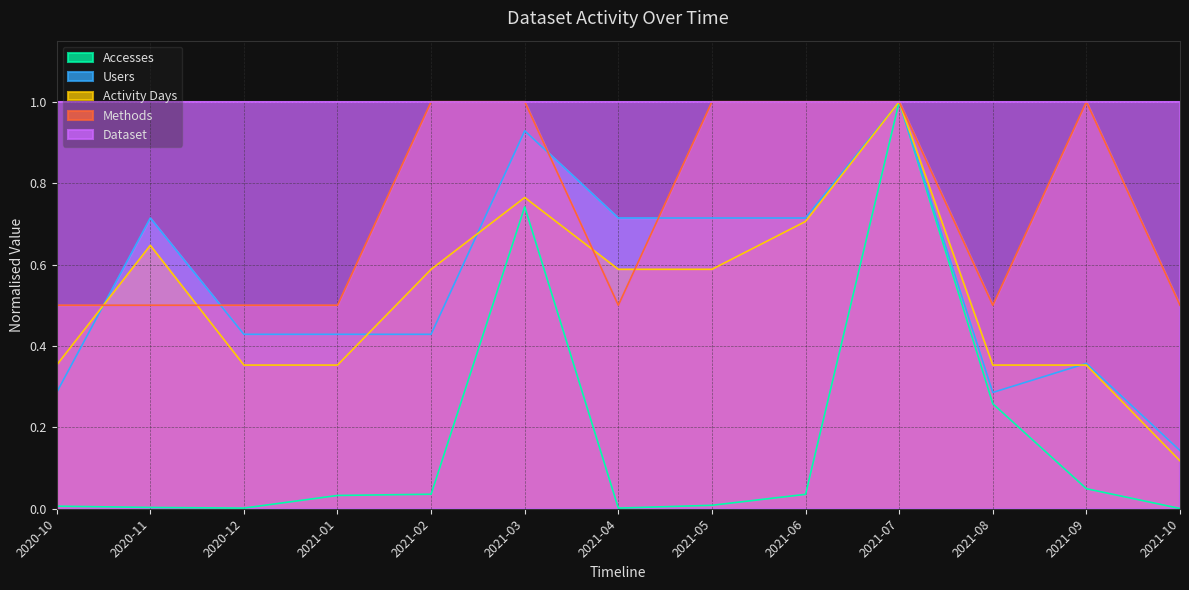

What is the value of the Methods point at the 10th from the left?

1.0